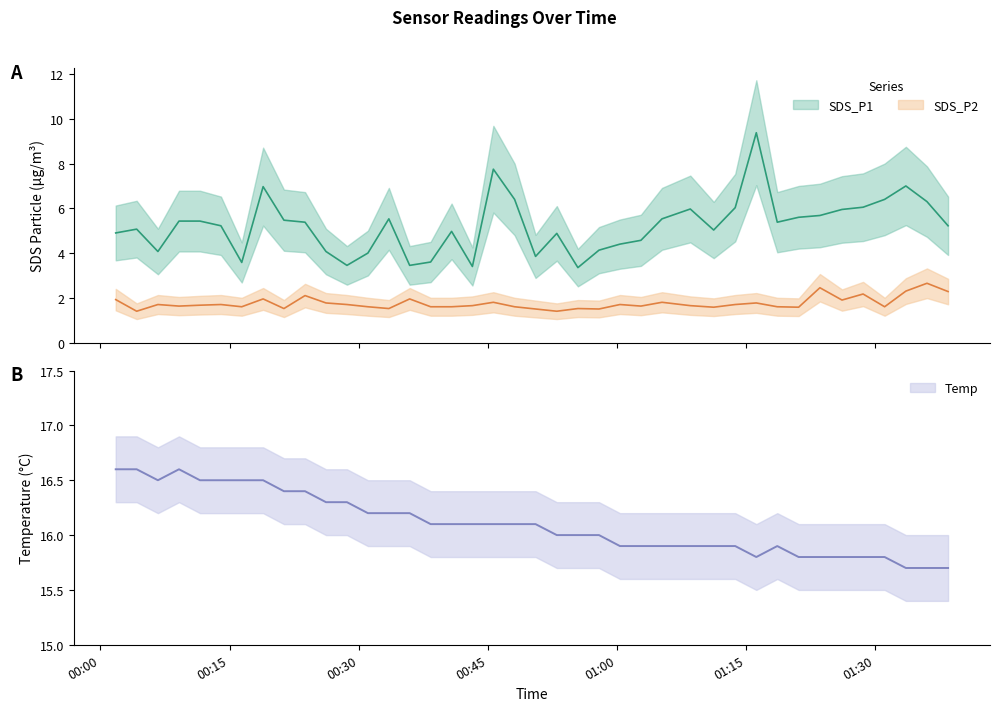

What are all the series names shown in the legend?

SDS_P1, SDS_P2, Temp